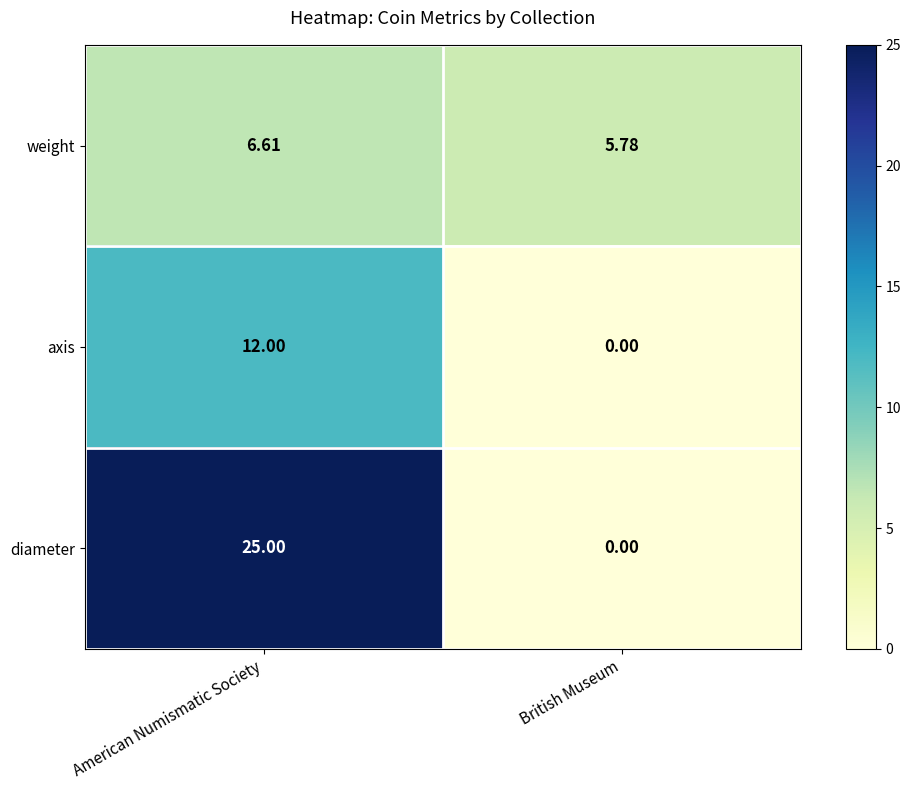

Which series has the largest total across all categories?

diameter